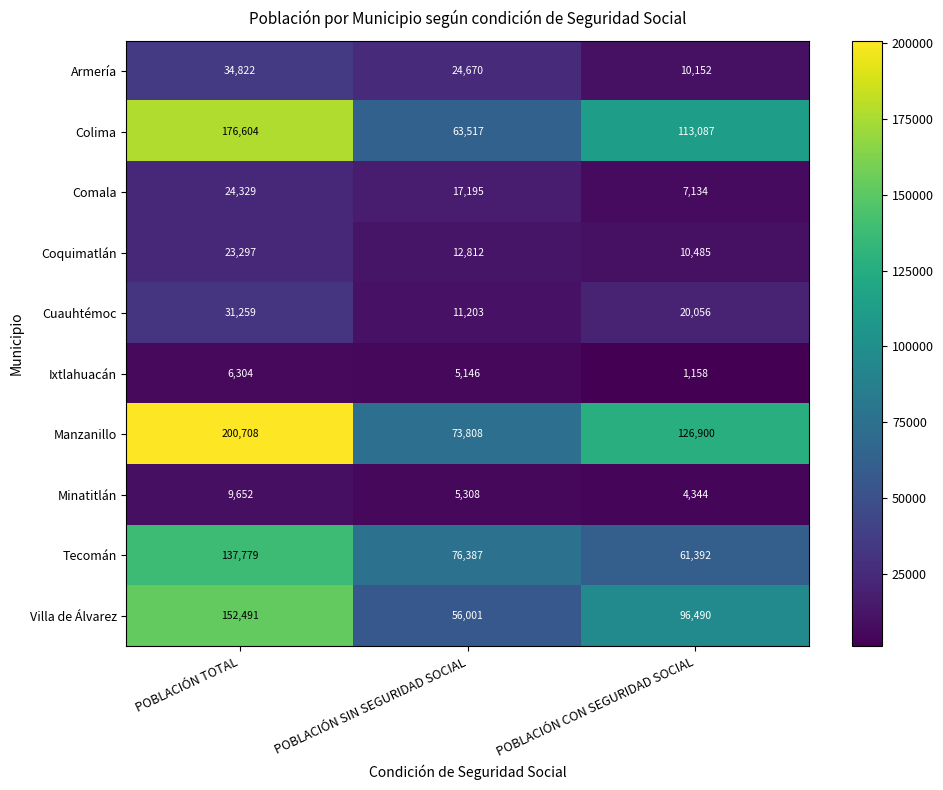

What is the maximum value shown in the chart?

200708